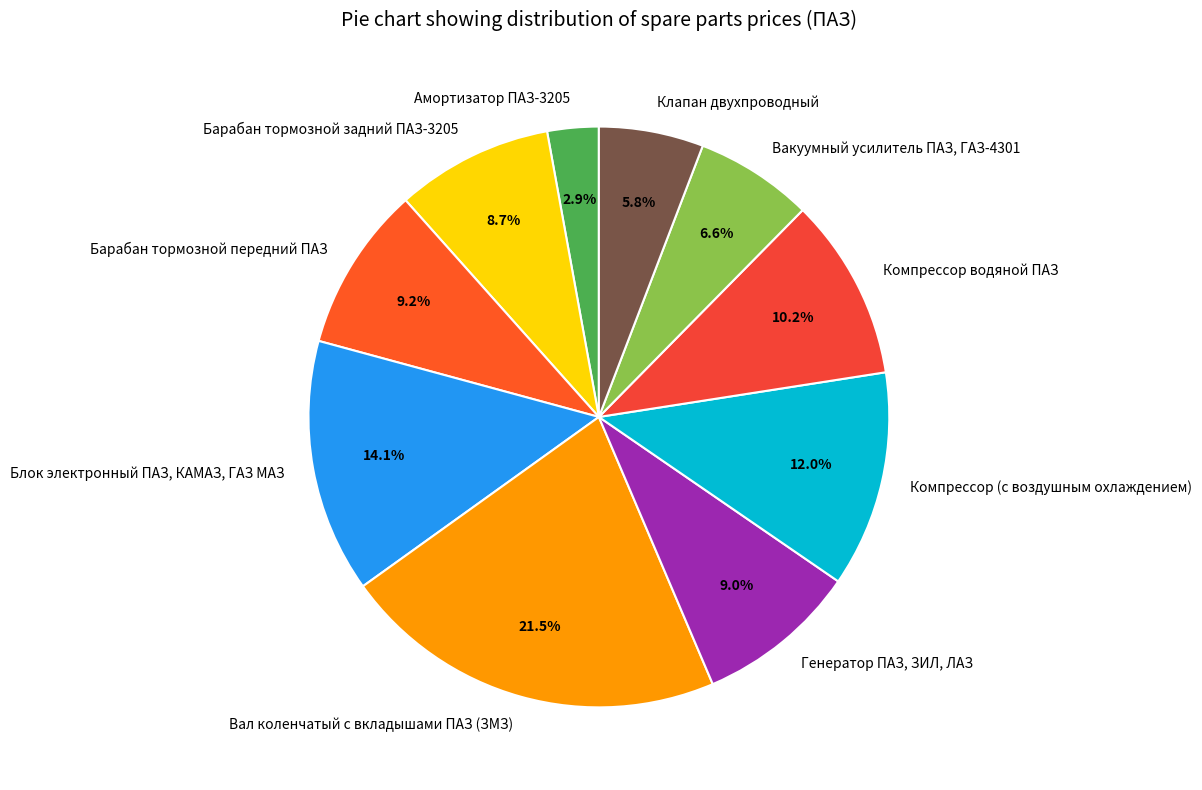

To the nearest percent, what portion does Генератор ПАЗ, ЗИЛ, ЛАЗ represent?

9%